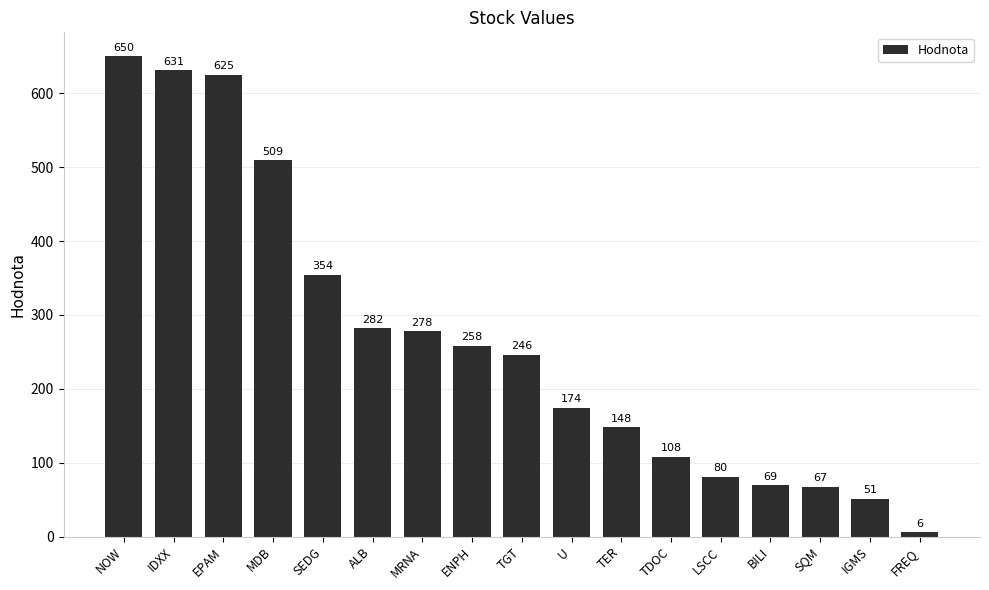

Rank the categories by value from lowest to highest.

FREQ, IGMS, SQM, BILI, LSCC, TDOC, TER, U, TGT, ENPH, MRNA, ALB, SEDG, MDB, EPAM, IDXX, NOW